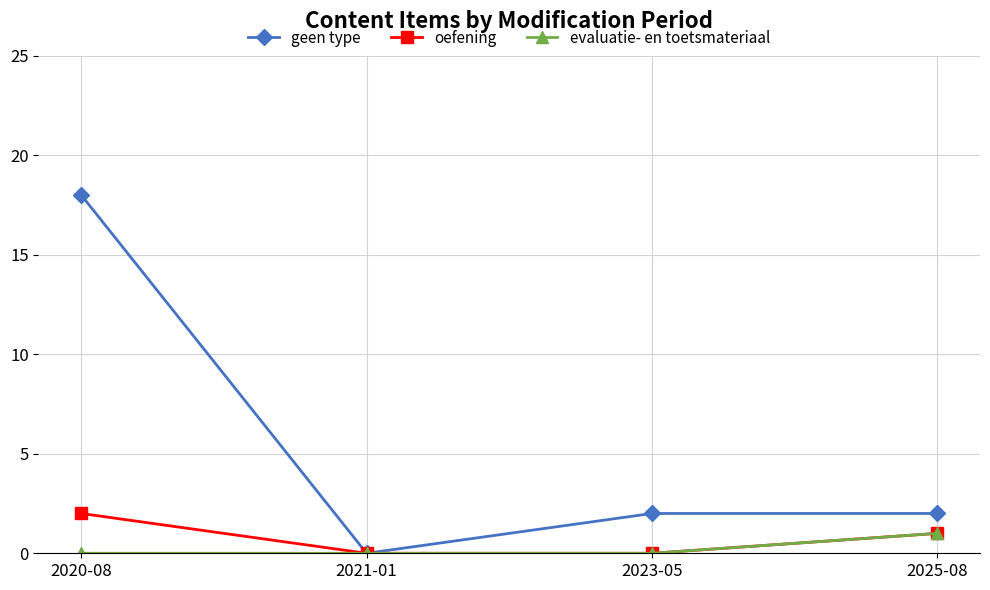

What is the sum of the geen type values at 2021-01 and 2023-05?

2